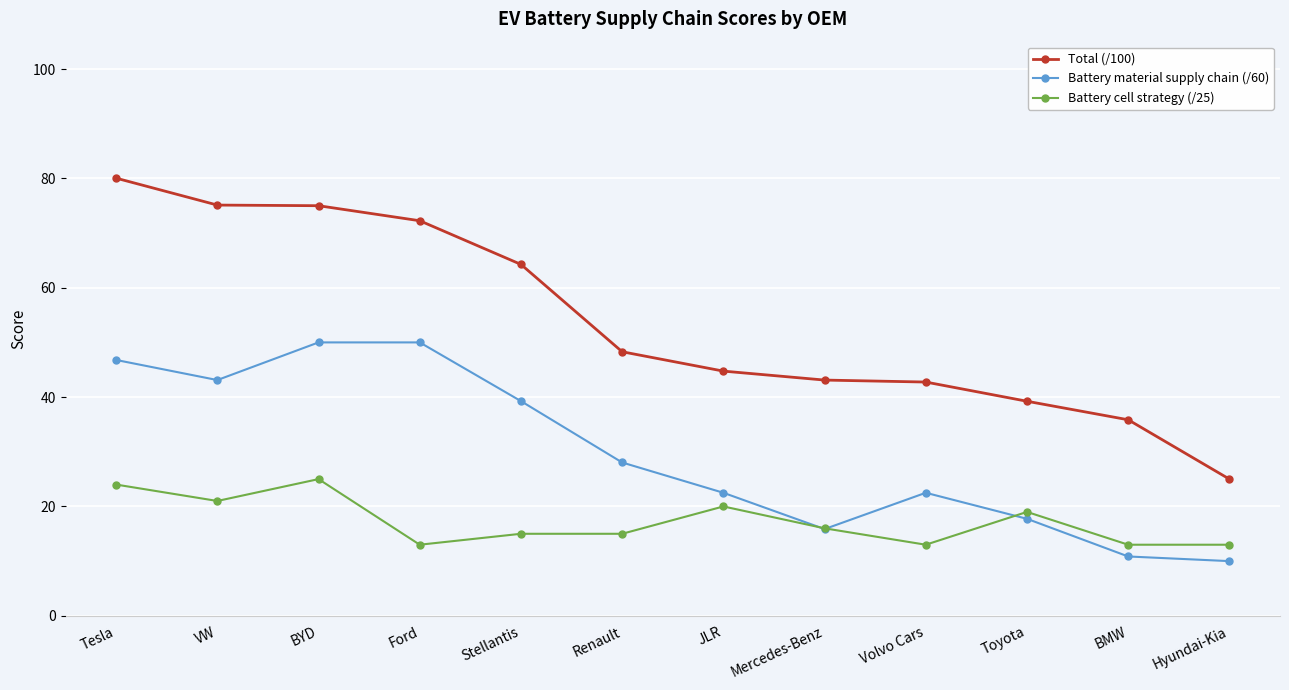

Rank the series at Renault from highest to lowest value.

Total (/100), Battery material supply chain (/60), Battery cell strategy (/25)